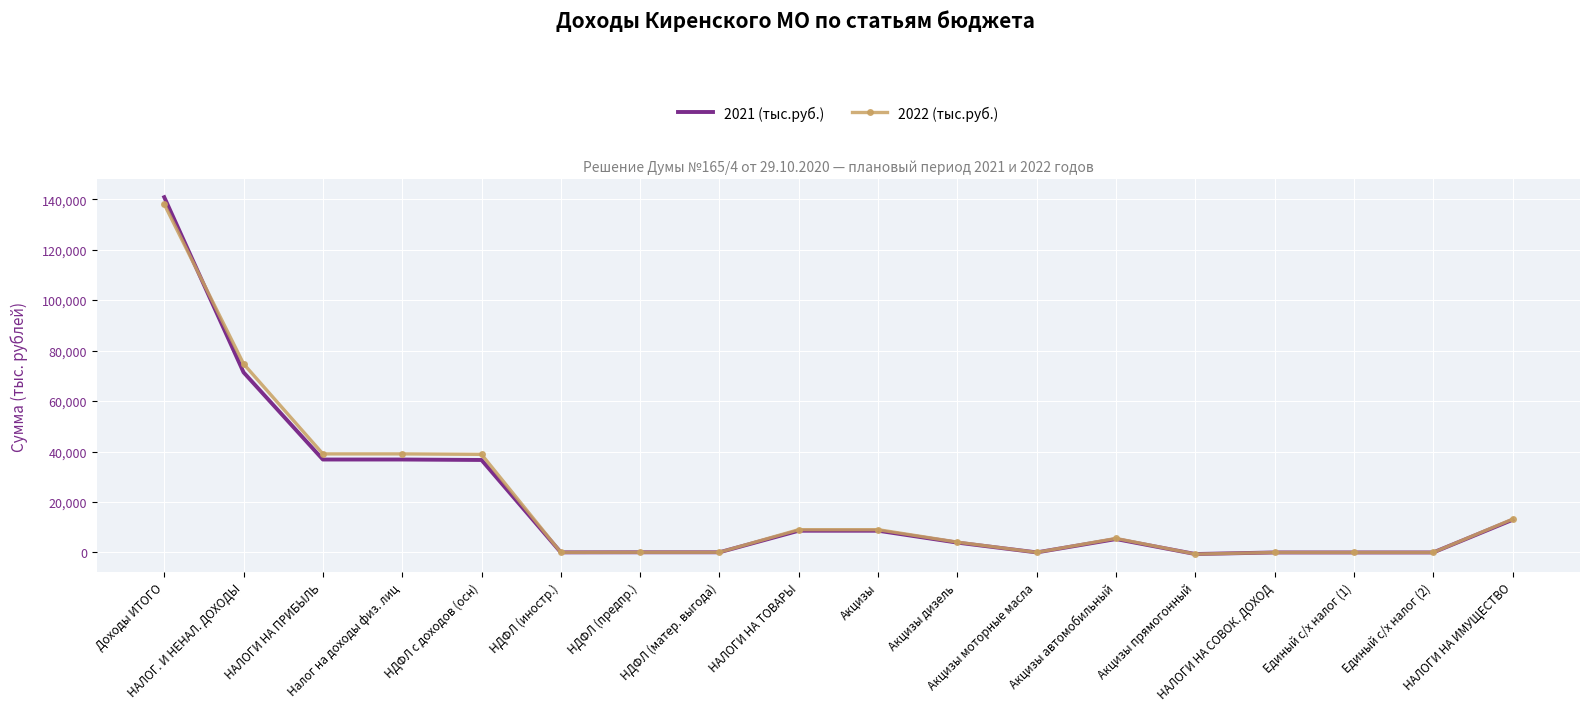

What is the maximum value for 2022 (тыс.руб.)?

137986.6